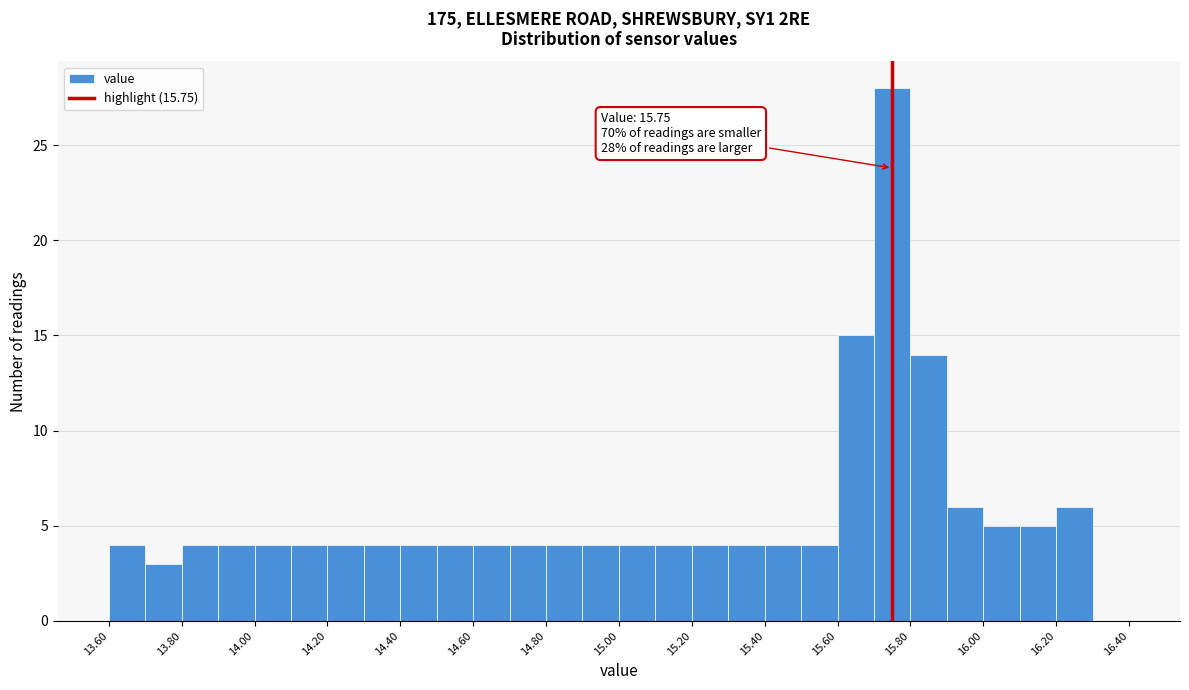

Which range on the x-axis has the tallest bar?

15.7 to 15.8